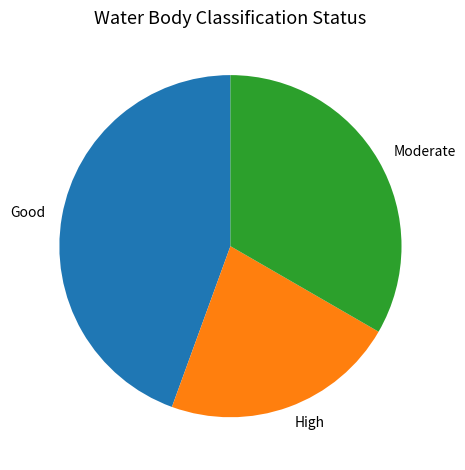

The Moderate slice represents 45% of the pie. True or false?

False